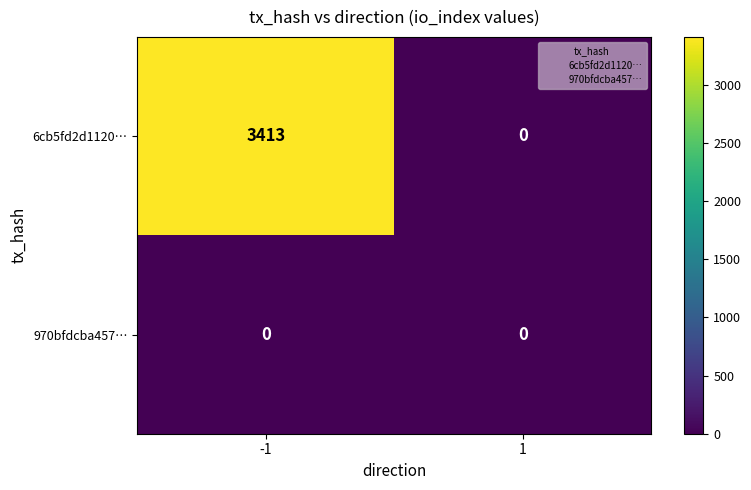

Reading left to right, list all the values displayed in this chart.

6cb5fd2d1120…: 3413	0
970bfdcba457…: 0	0